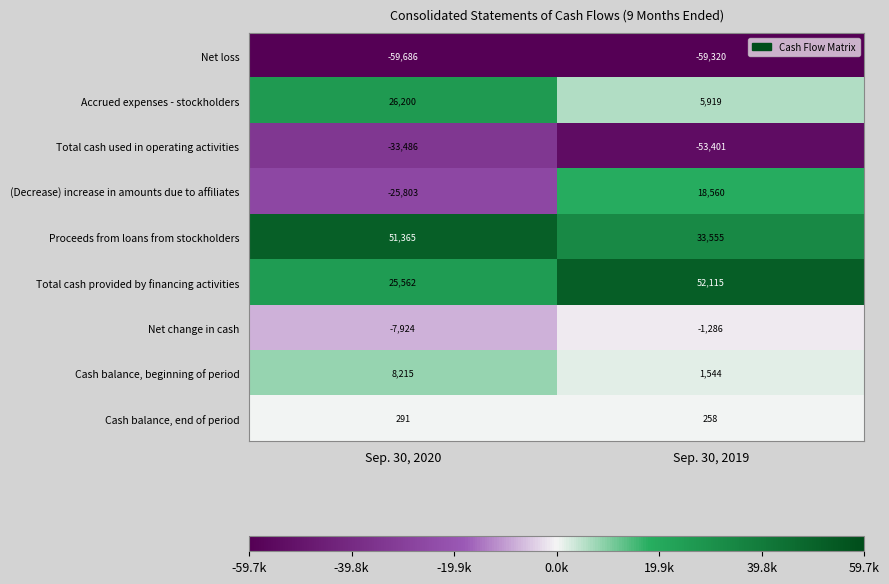

At which label is Cash balance, end of period closest to 274?

Sep. 30, 2019